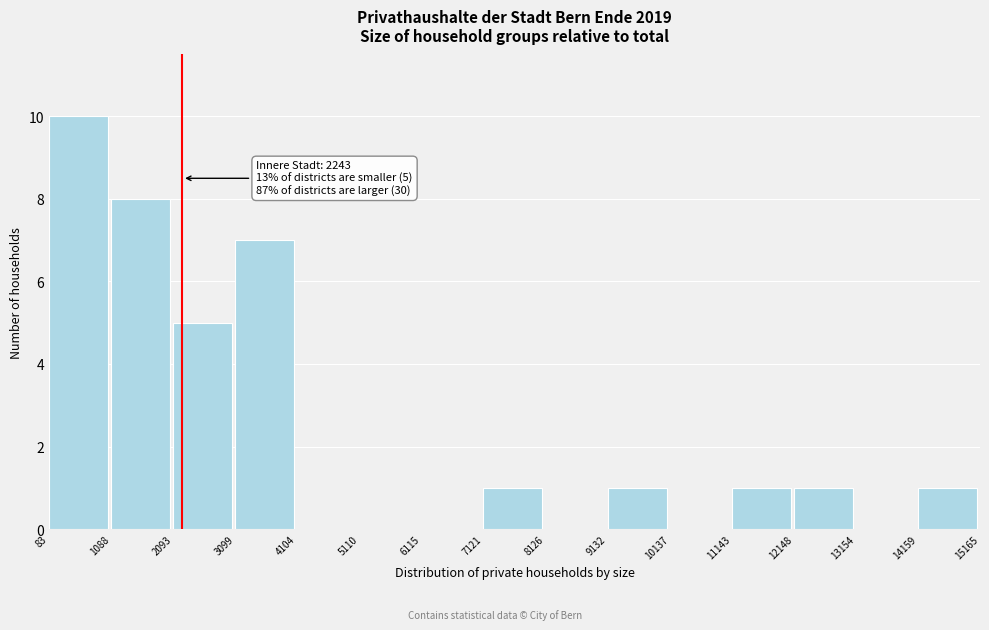

Over which range of the x-axis is the bar tallest?

83 to 1088